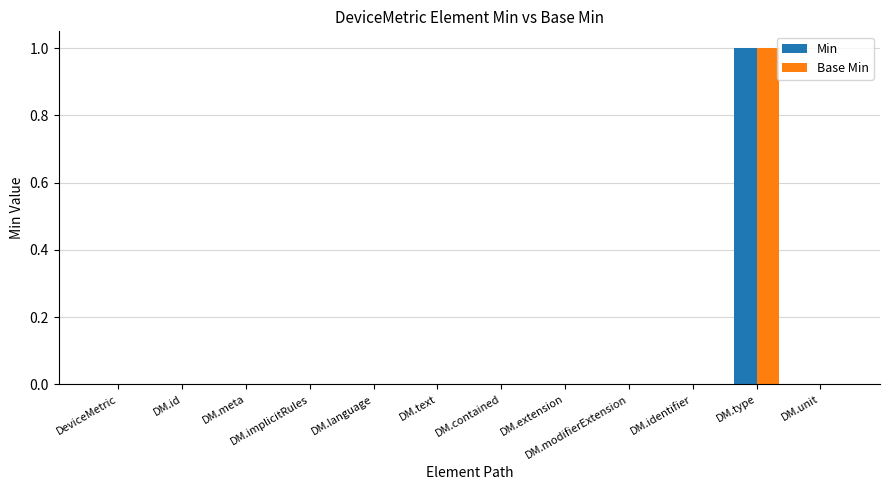

Reading left to right, extract all data points from this chart.

Min: 0	0	0	0	0	0	0	0	0	0	1	0
Base Min: 0	0	0	0	0	0	0	0	0	0	1	0